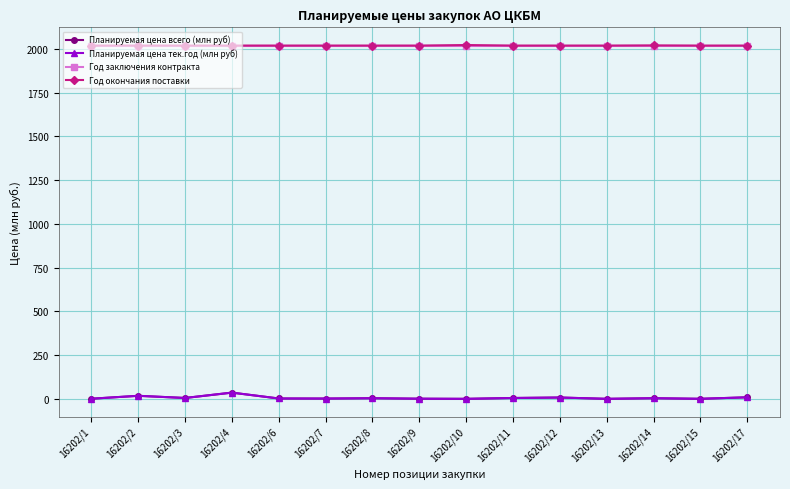

Does the chart have visible grid lines?

Yes